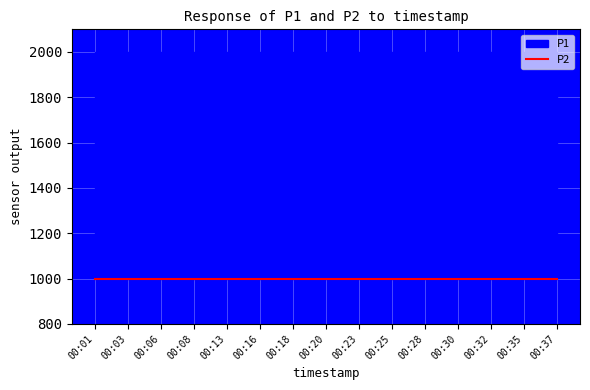

What is the smallest value displayed?

999.9